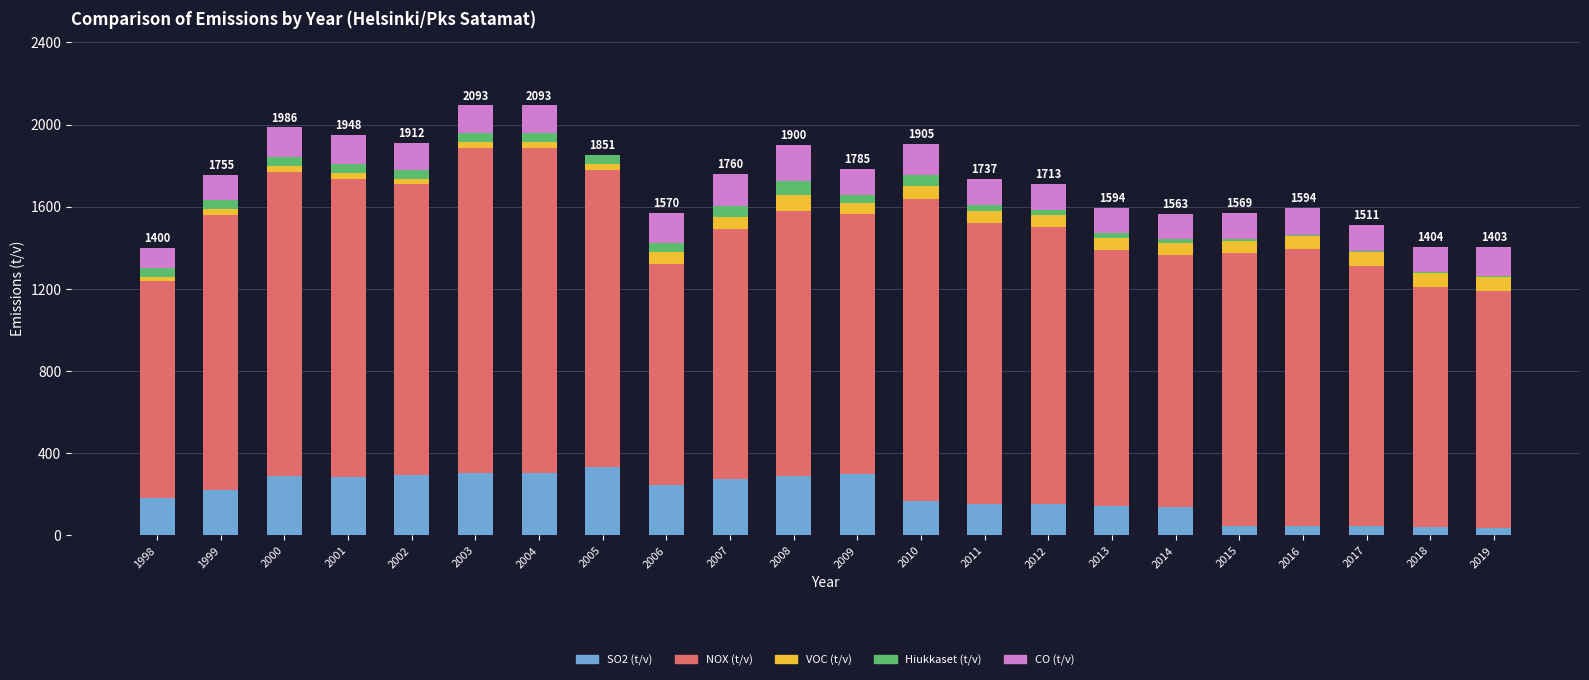

The value of SO2 (t/v) at 2008 is 201. True or false?

False